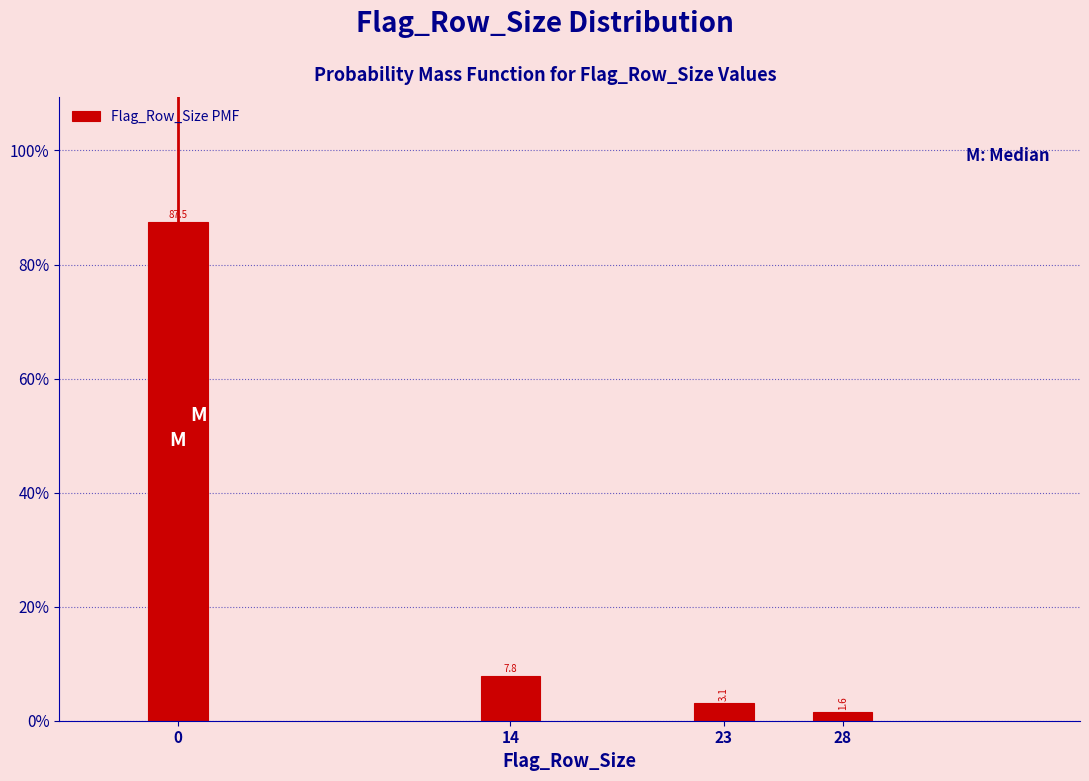

Reading left to right, what are all the values shown in this chart?

87.5	7.8	3.1	1.6